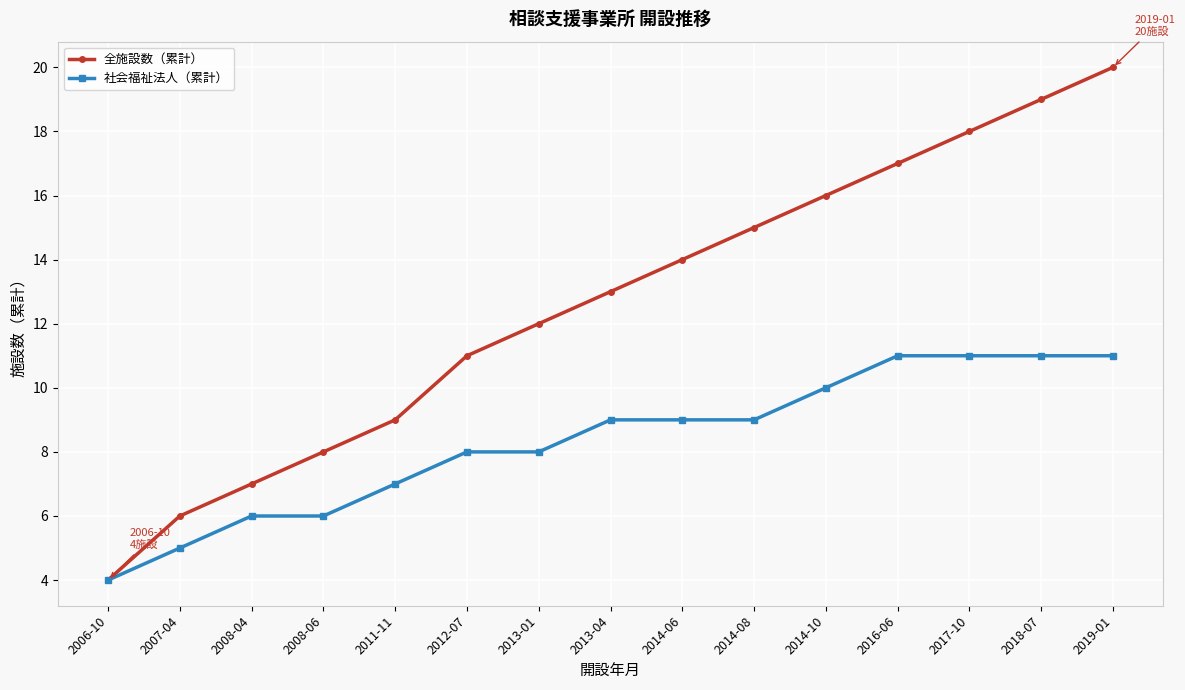

Read the 全施設数（累計） value at 2012-07, to the nearest 10.

10